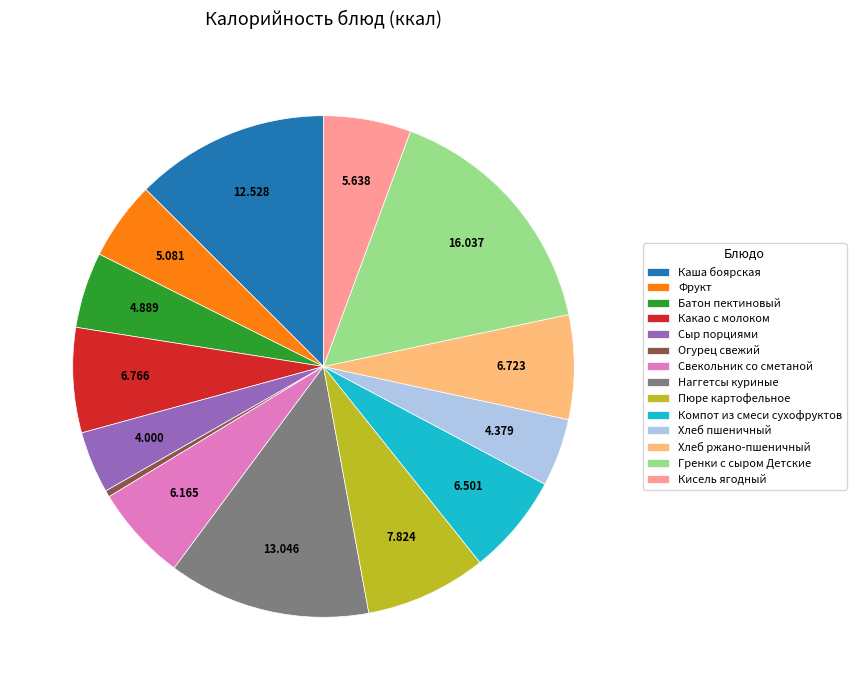

Is there any slice that represents more than half of the pie?

No